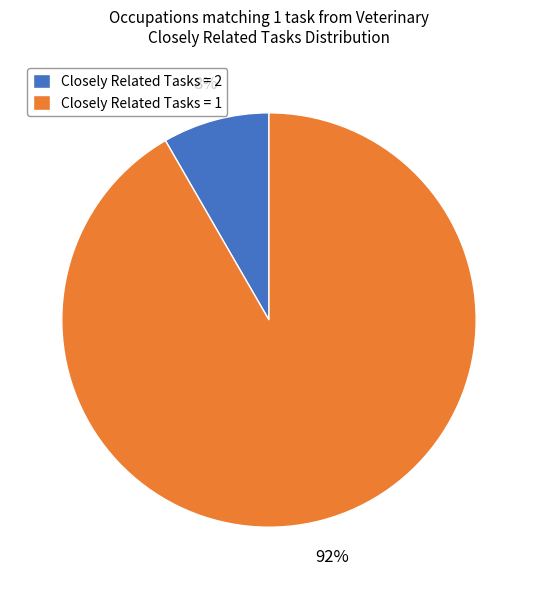

To the nearest percent, what percentage of the pie is Closely Related Tasks = 1?

92%